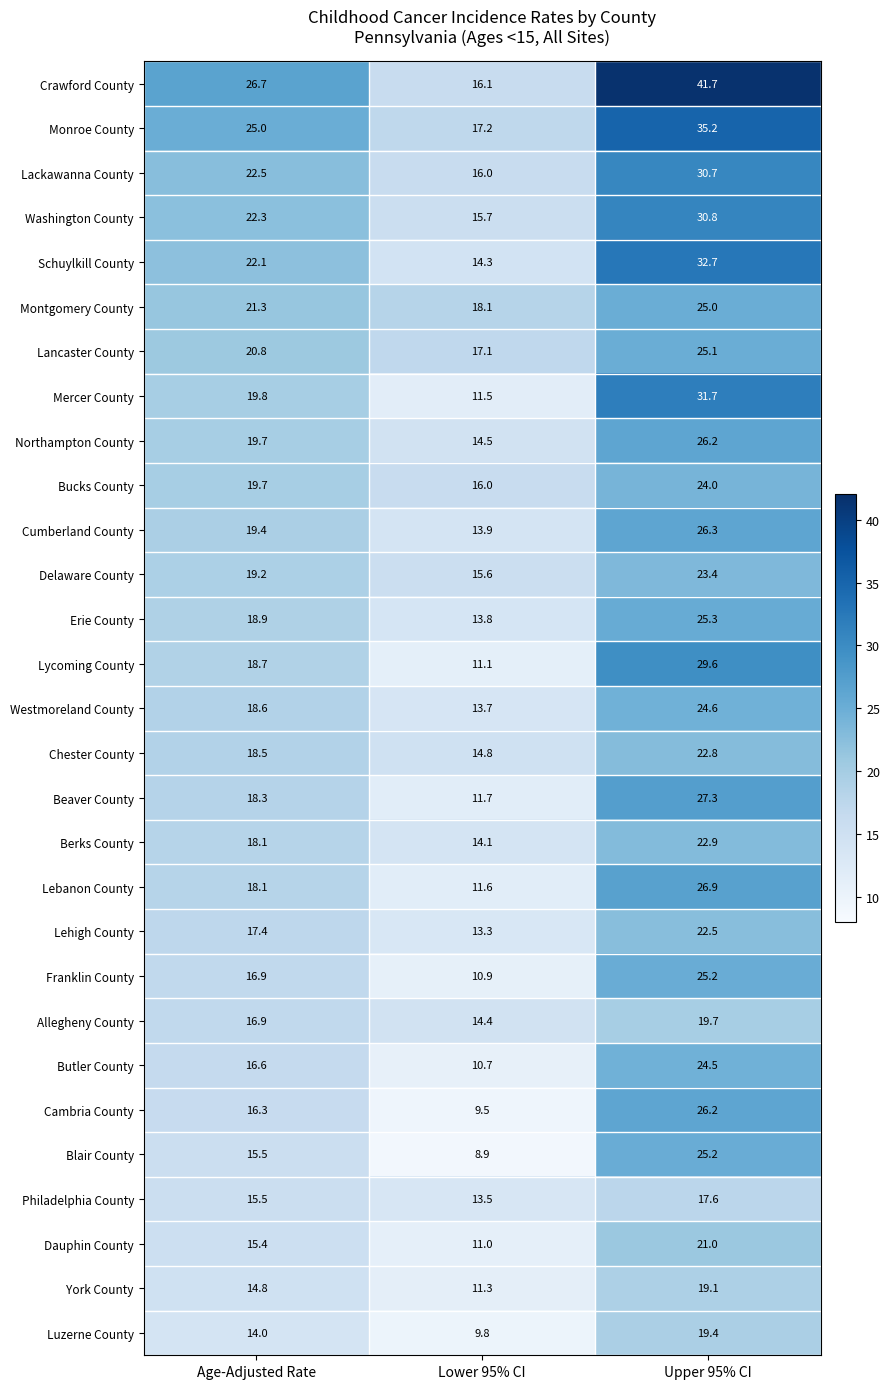

Where does the Mercer County series first go above 19?

Age-Adjusted Rate